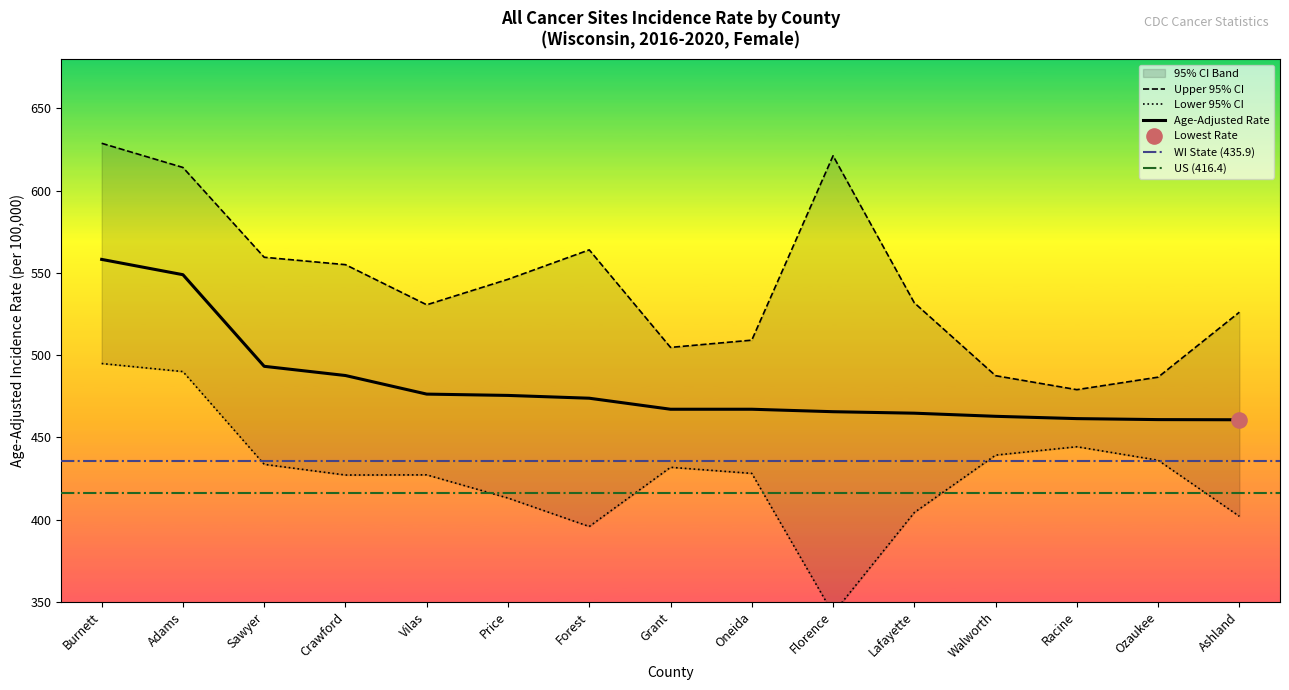

At which category is the sum across all series the highest?

Burnett